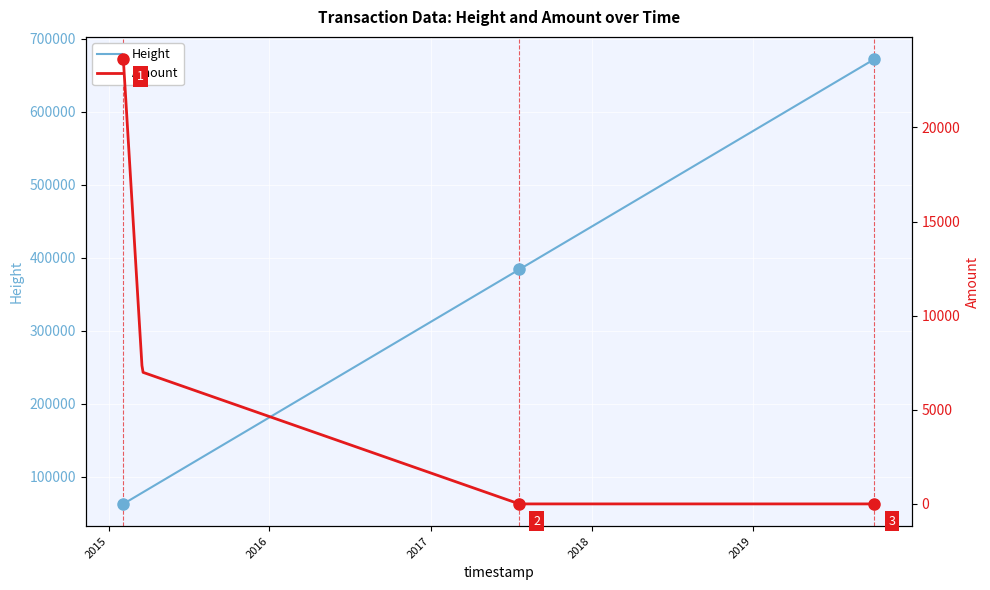

Rank the series by their maximum value, from highest to lowest.

Height, Amount